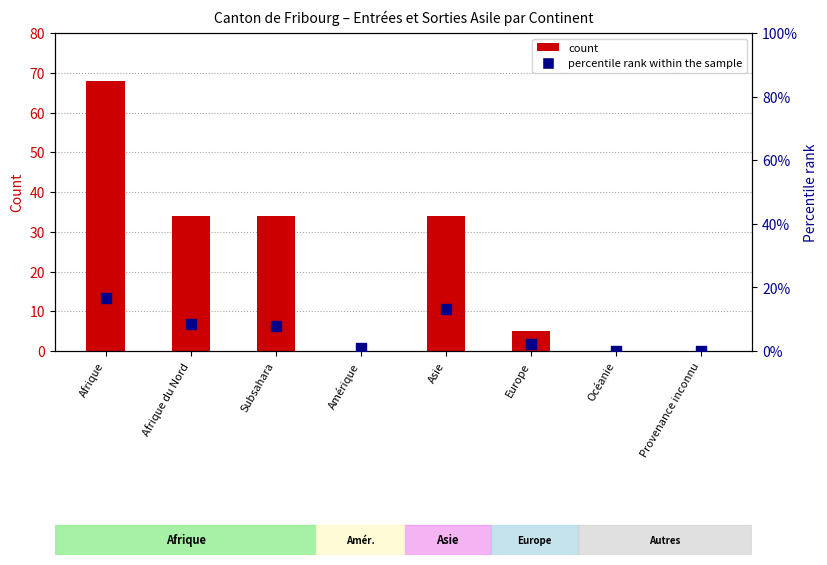

Which series has the largest Y range (max minus min)?

count